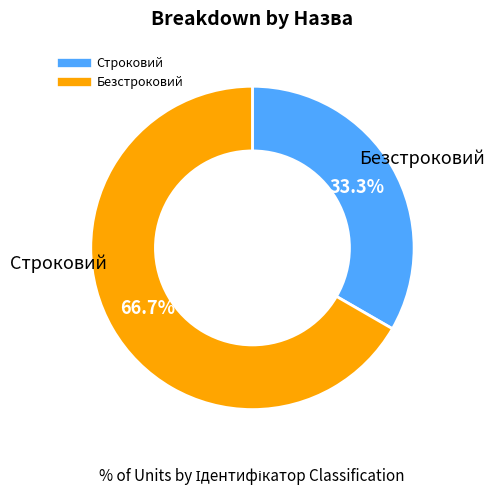

To the nearest percent, what is the difference between the Строковий and Безстроковий slice percentages?

33%